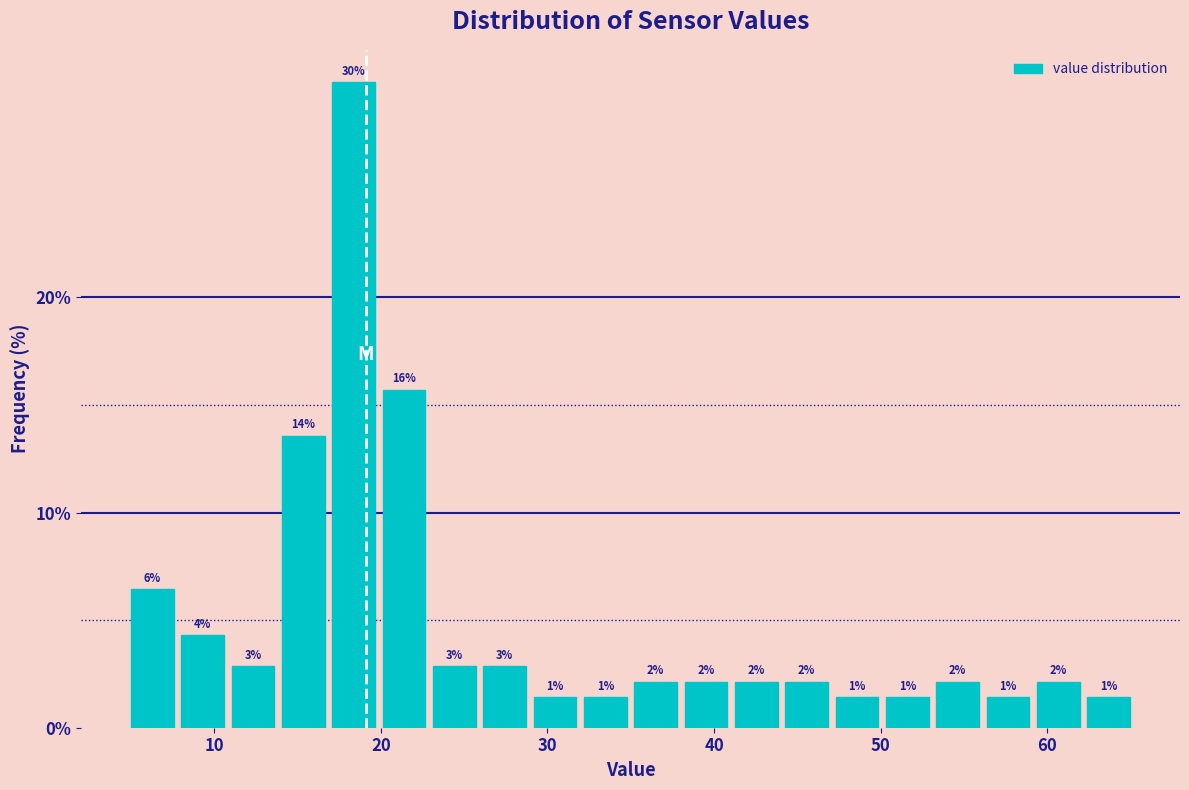

Read against the x-axis, roughly where is the centre of the tallest bar?

18